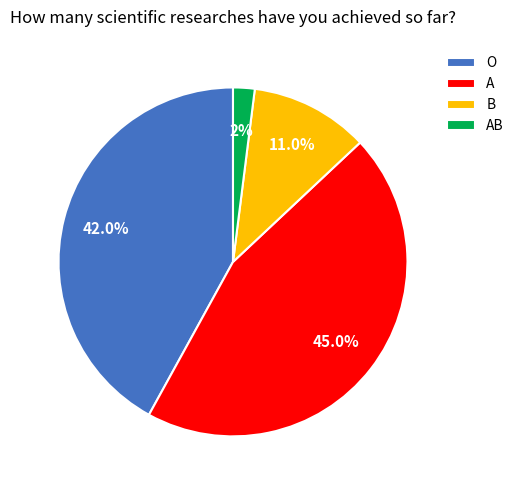

True or false: O accounts for 42% of the total.

True